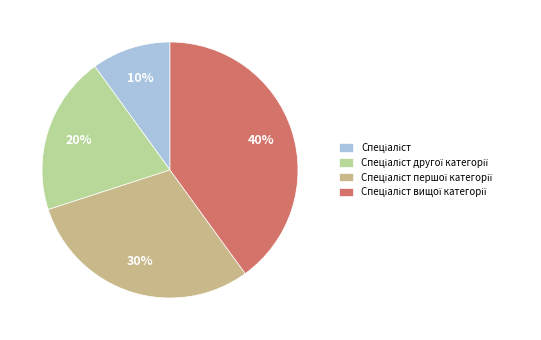

Rank the categories by value from lowest to highest.

Спеціаліст, Спеціаліст другої категорії, Спеціаліст першої категорії, Спеціаліст вищої категорії